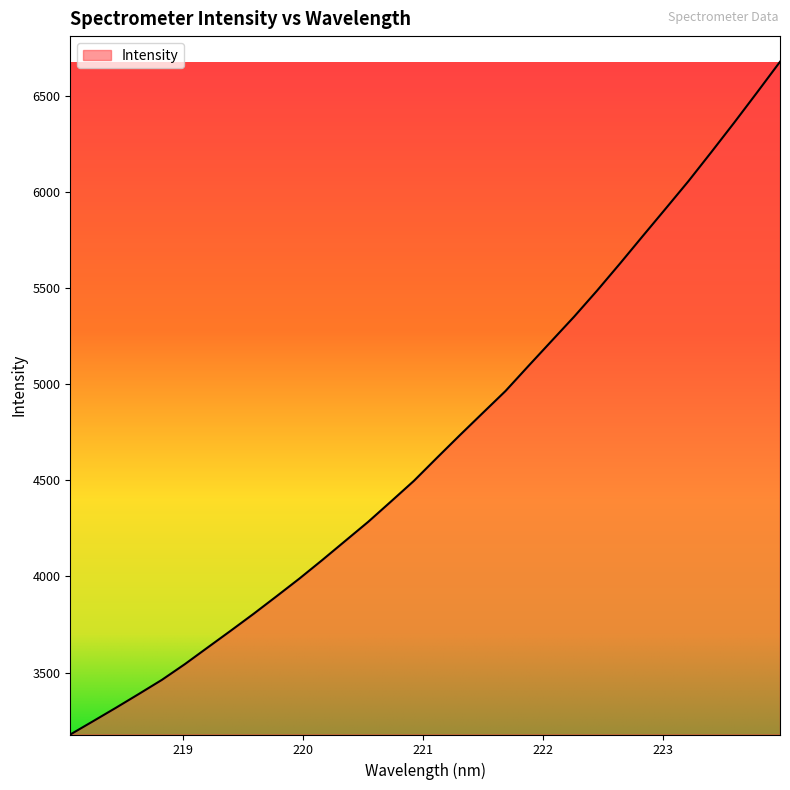

What is the average value?

4689.8